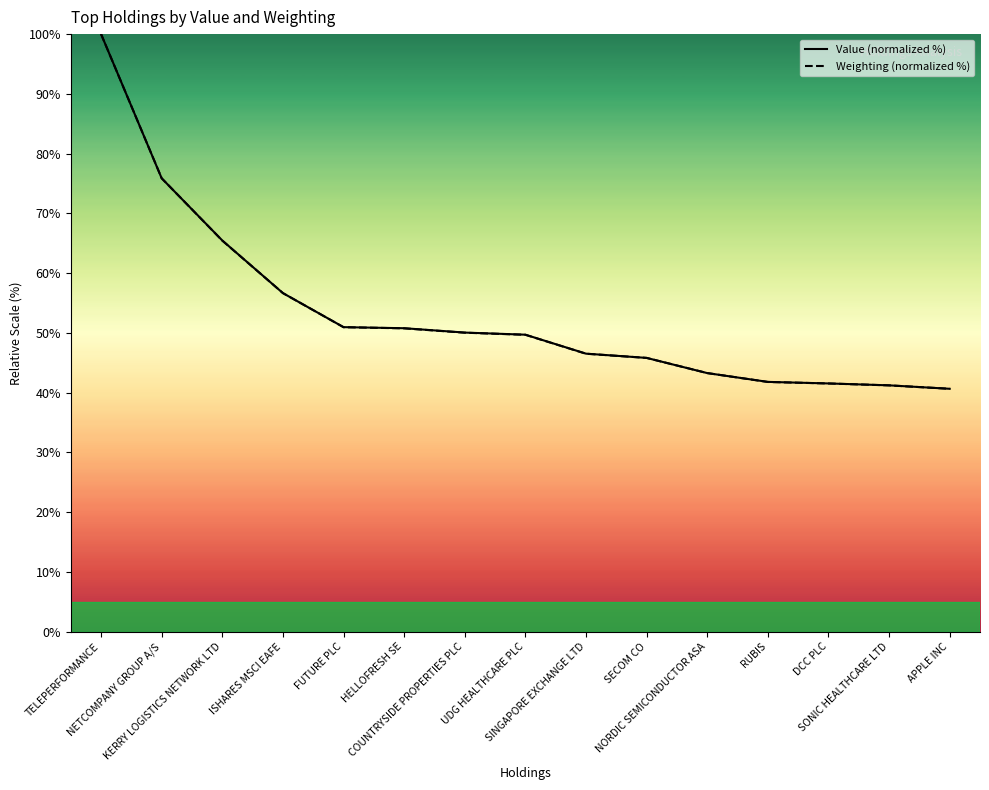

Reading left to right, what are all the values shown in this chart?

Value (normalized %): 100.0	75.9	65.5	56.7	51.0	50.8	50.1	49.7	46.5	45.8	43.3	41.8	41.5	41.2	40.6
Weighting (normalized %): 100.0	75.9	65.4	56.7	51.0	50.8	50.0	49.7	46.5	45.8	43.3	41.8	41.5	41.2	40.6